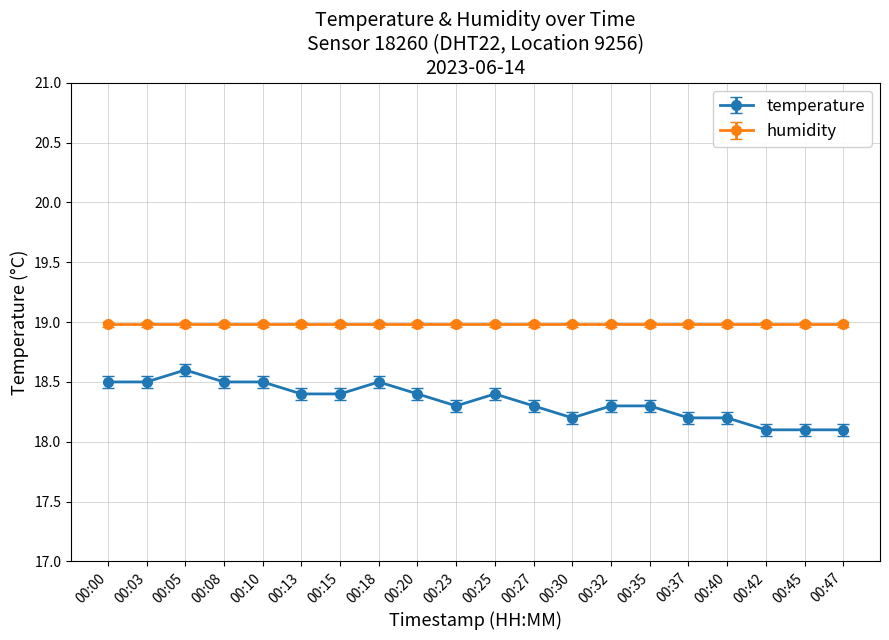

At which category does temperature reach its first local peak?

00:05